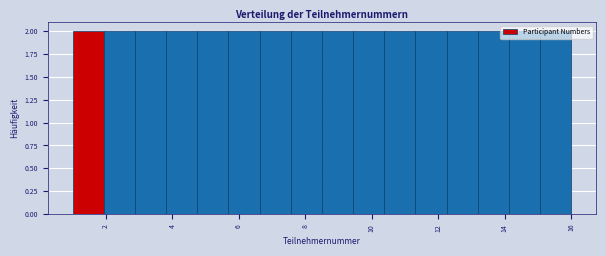

Reading left to right, list every bar in this chart as the range it spans on the x-axis followed by its height. Neither the bar edges nor the heights are printed on the chart, so give them approximately, as read against the axes.

1.0 to 2.0: 2
2.0 to 2.8: 2
2.8 to 3.8: 2
3.8 to 4.8: 2
4.8 to 5.6: 2
5.6 to 6.6: 2
6.6 to 7.6: 2
7.6 to 8.6: 2
8.6 to 9.4: 2
9.4 to 10.4: 2
10.4 to 11.4: 2
11.4 to 12.2: 2
12.2 to 13.2: 2
13.2 to 14.2: 2
14.2 to 15.0: 2
15.0 to 16.0: 2